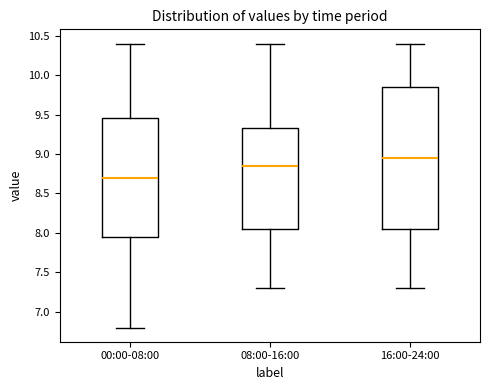

Reading left to right, read every box against the y-axis: the position of its median line, the range the box covers, and the ends of its whiskers. The values are not printed on the chart, so give them approximately, as read against the axis.

00:00-08:00: median 8.70, box 7.95 to 9.45, whiskers 6.80 to 10.40
08:00-16:00: median 8.85, box 8.05 to 9.35, whiskers 7.30 to 10.40
16:00-24:00: median 8.95, box 8.05 to 9.85, whiskers 7.30 to 10.40